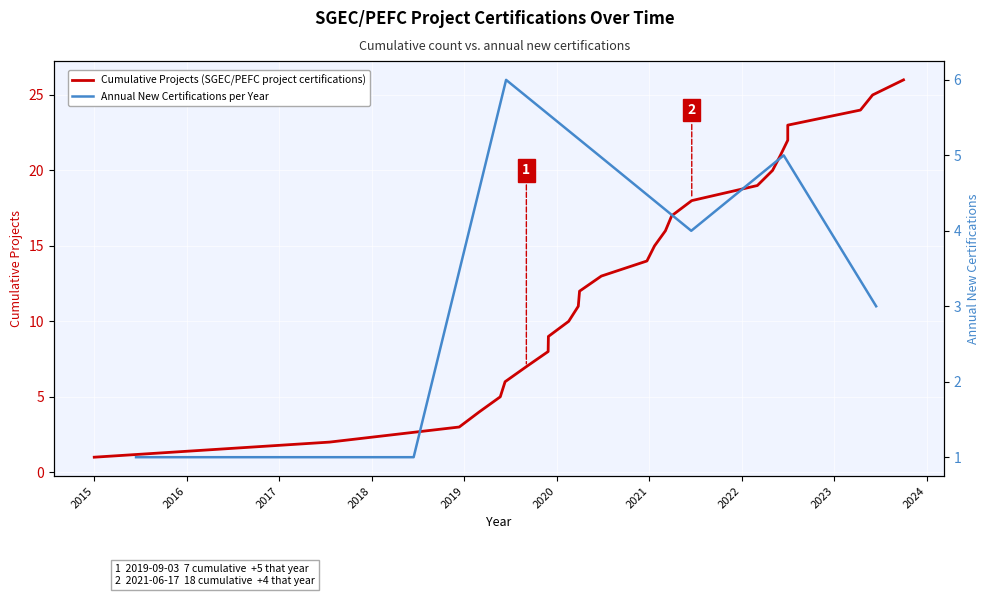

List the labels in order of value, smallest first.

2015, 2017, 2018, 2019, 2019, 2019, 2019, 2019, 2020, 2020, 2020, 2020, 2020, 2021, 2021, 2021, 2021, 2022, 2022, 2022, 2022, 2022, 2023, 2023, 2023, 2023